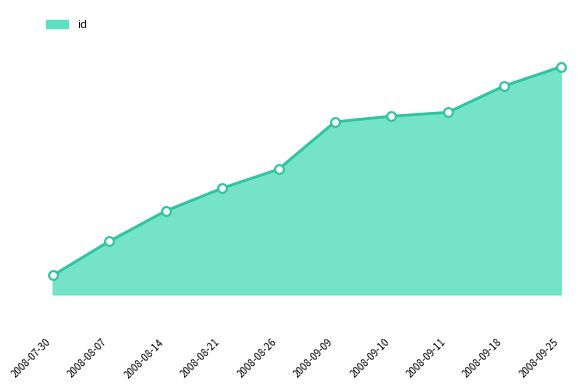

What is the ratio of the value at 2008-09-11 to the value at 2008-08-14?

1.1